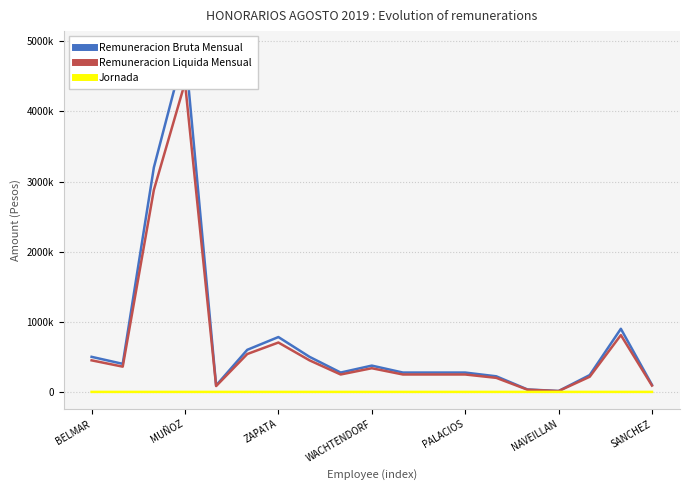

How many interior local peaks does the Remuneracion Liquida Mensual series have?

4